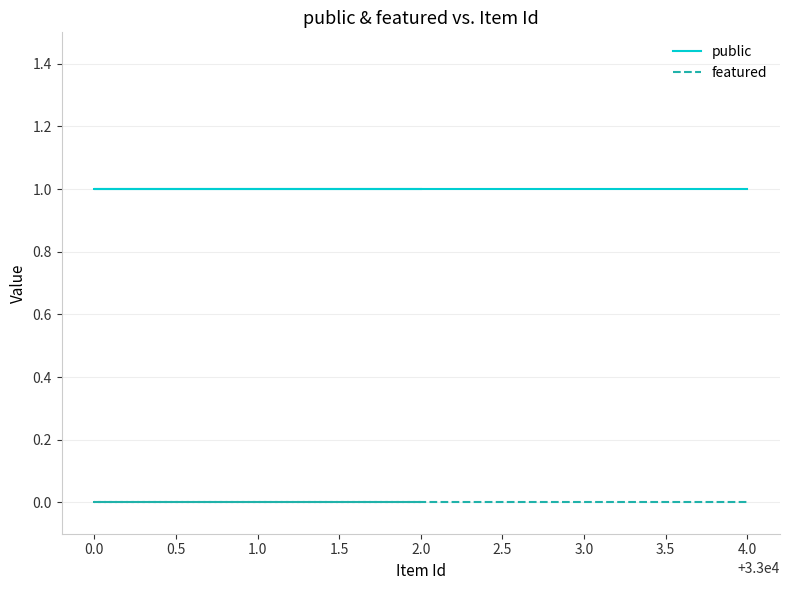

What is the maximum value for public?

1